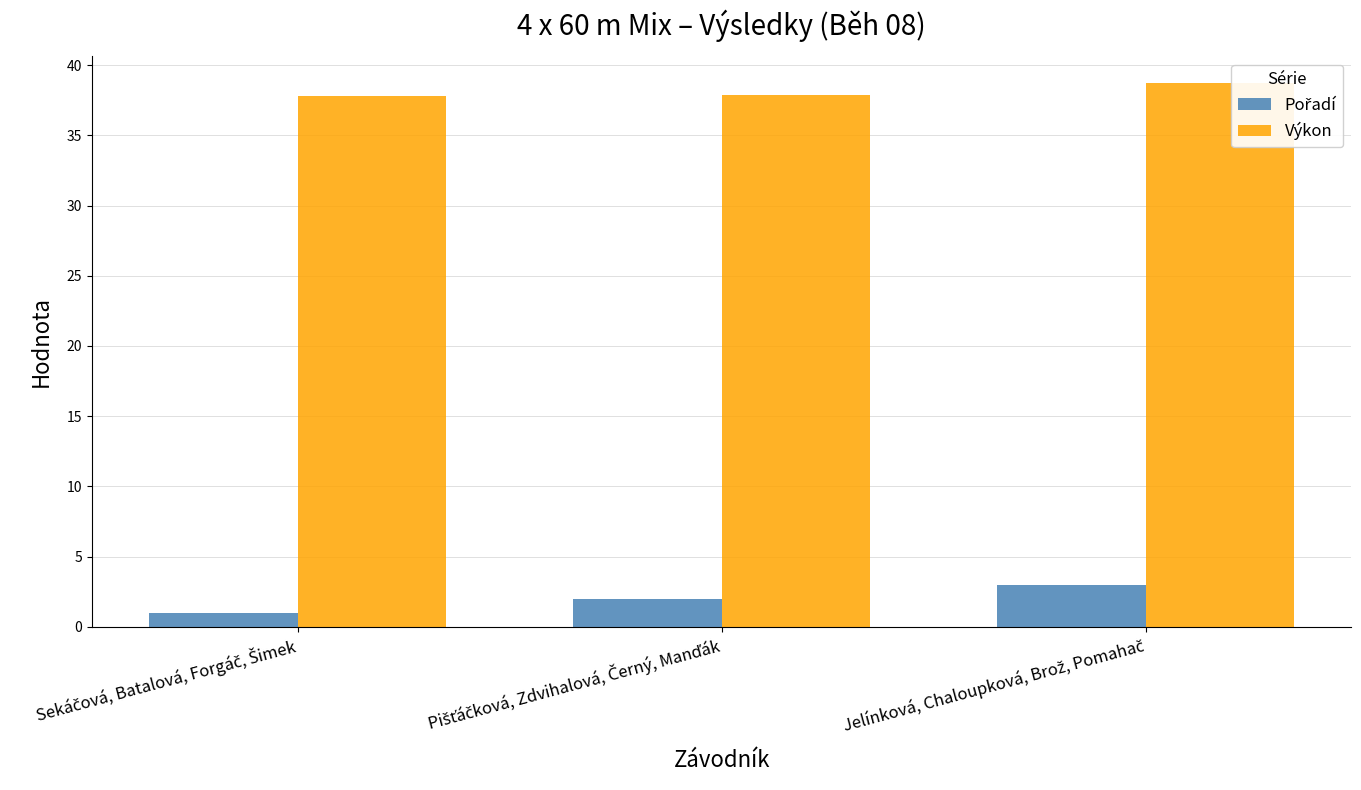

How many data points does each series have?

3